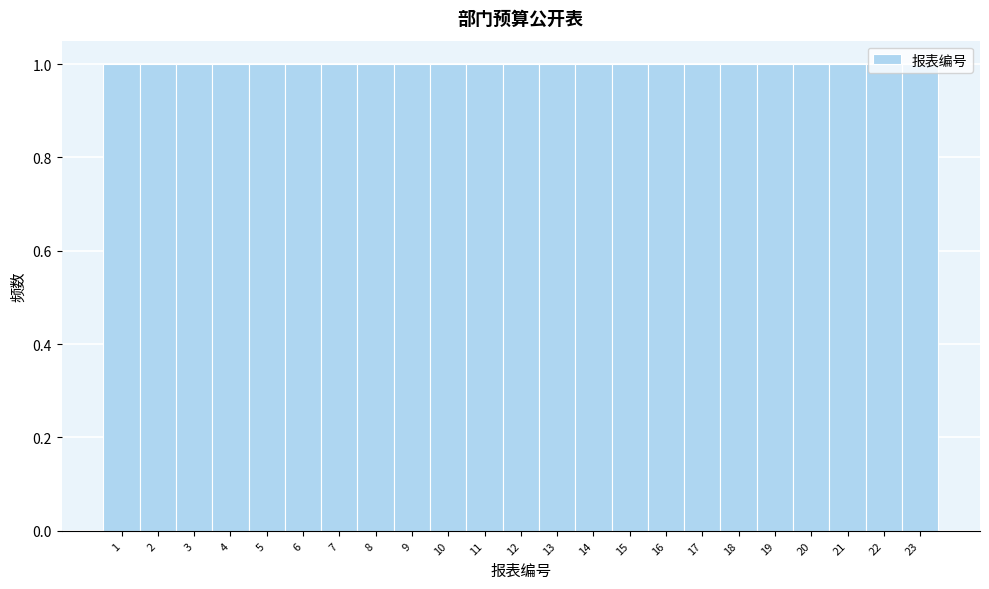

What is the height of the bar covering 22.5 to 23.5 on the x-axis? The values are not printed on the chart, so give them approximately, as read against the axis.

1